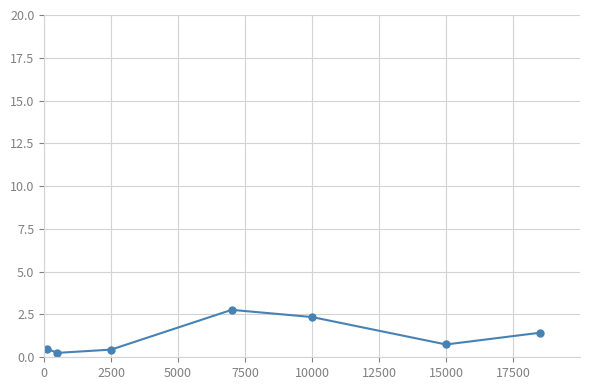

What is the value of the 3rd point from the left?

0.4